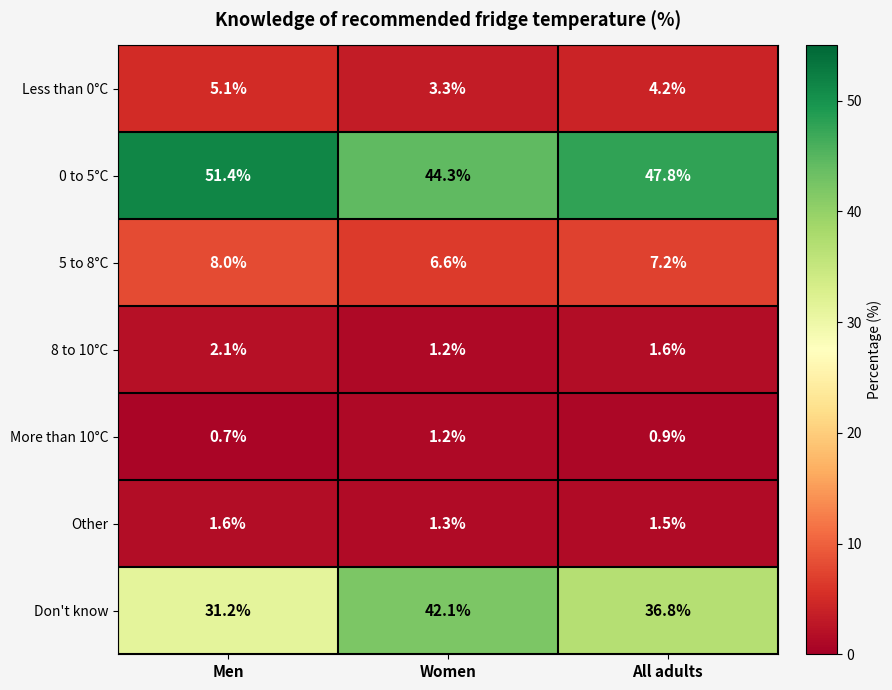

What is the average value of the 8 to 10°C series?

1.6